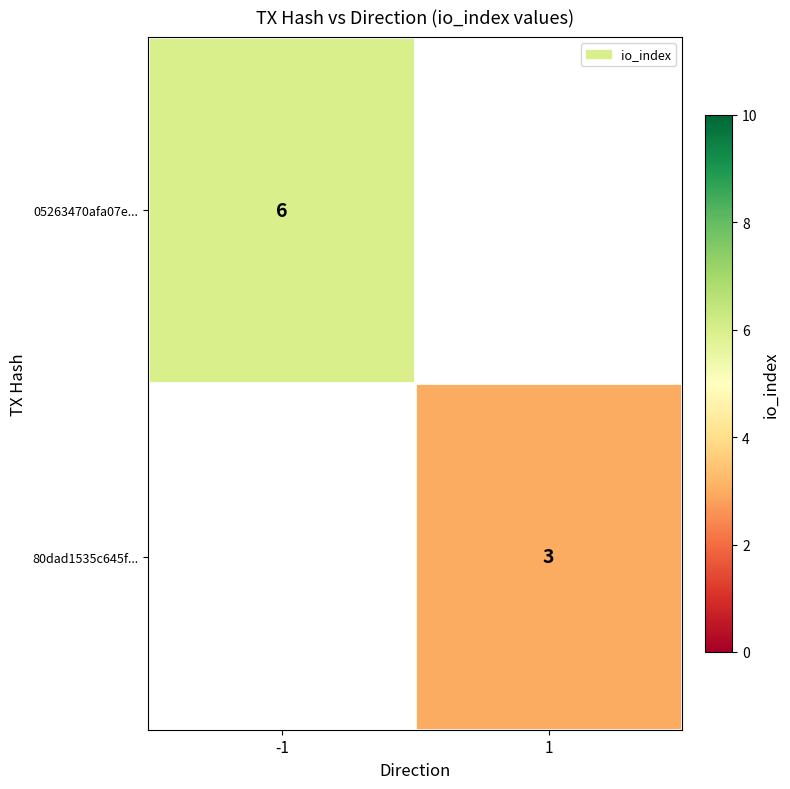

At how many categories does at least one series exceed 5?

1